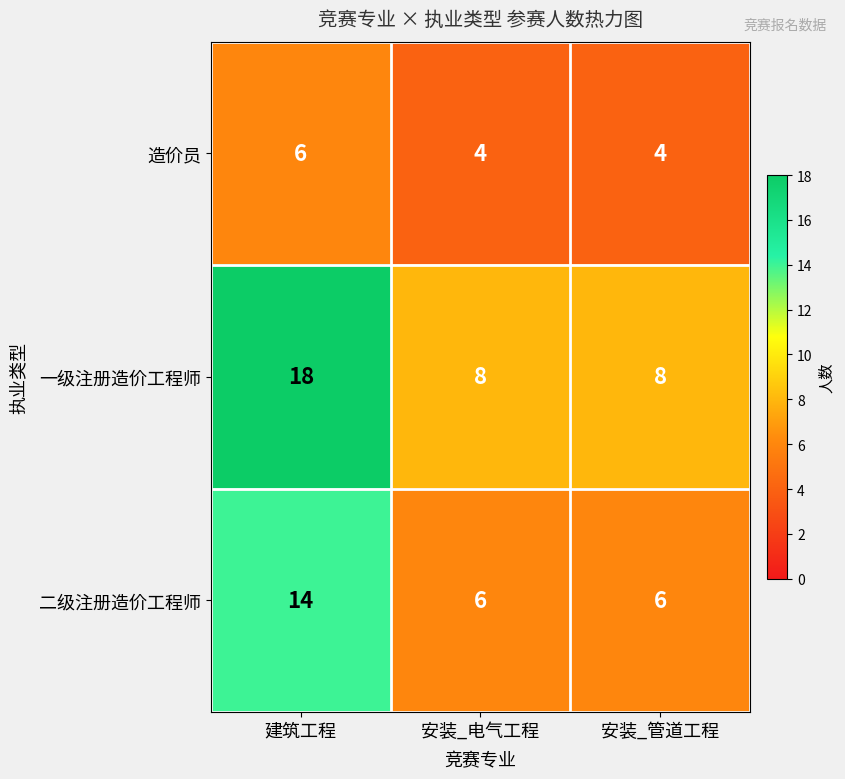

What is the average value of the 造价员 series?

5